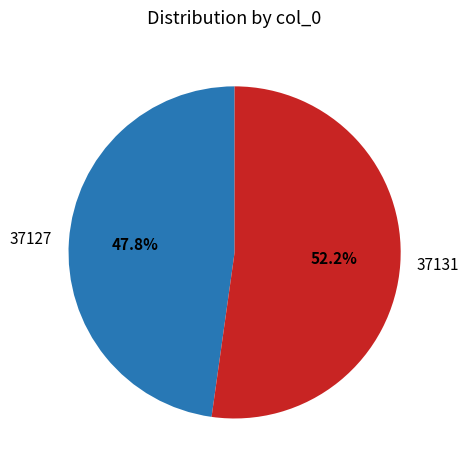

Is it true that 37131 is 52% of the pie?

True